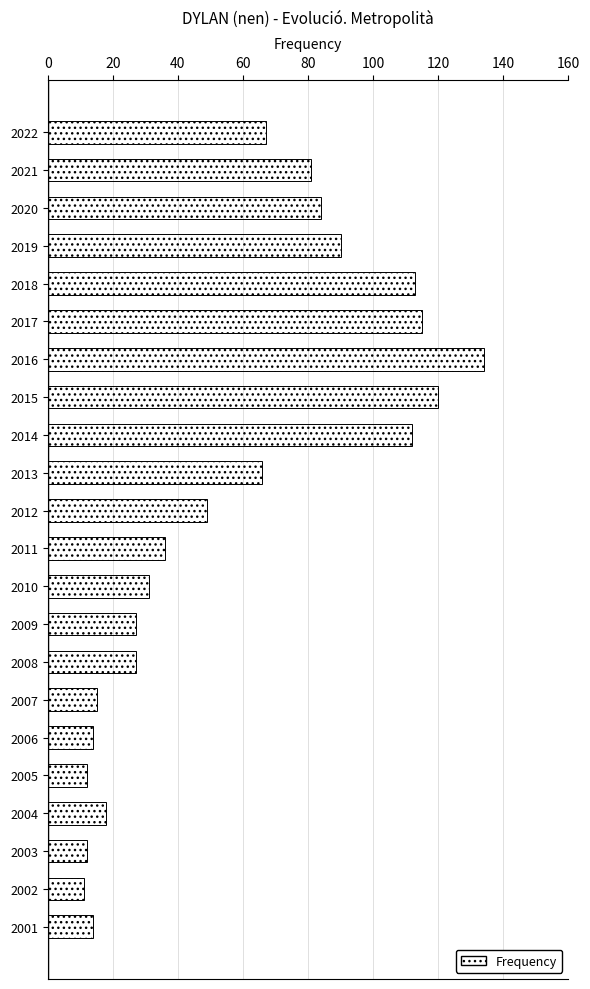

What is the difference between the maximum and minimum values?

123